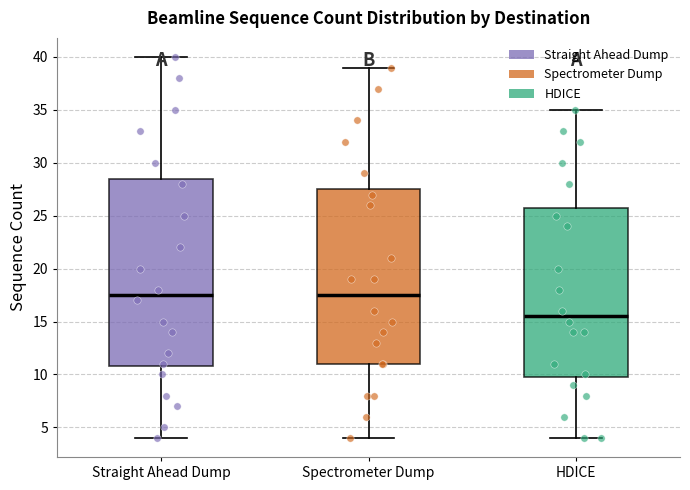

Where does the median line of the box for Spectrometer Dump sit on the y-axis? The values are not printed on the chart, so give them approximately, as read against the axis.

17.5